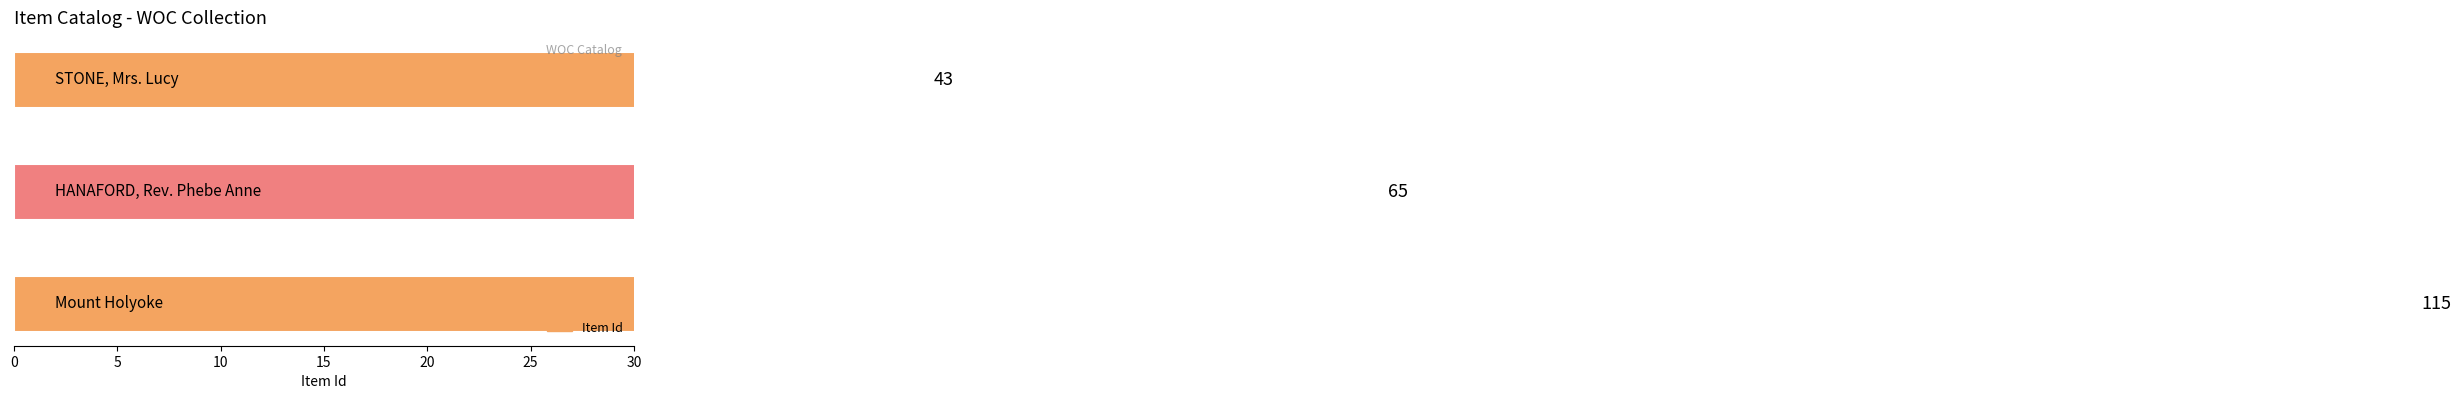

What is the value of the 3rd bar from the left?

115